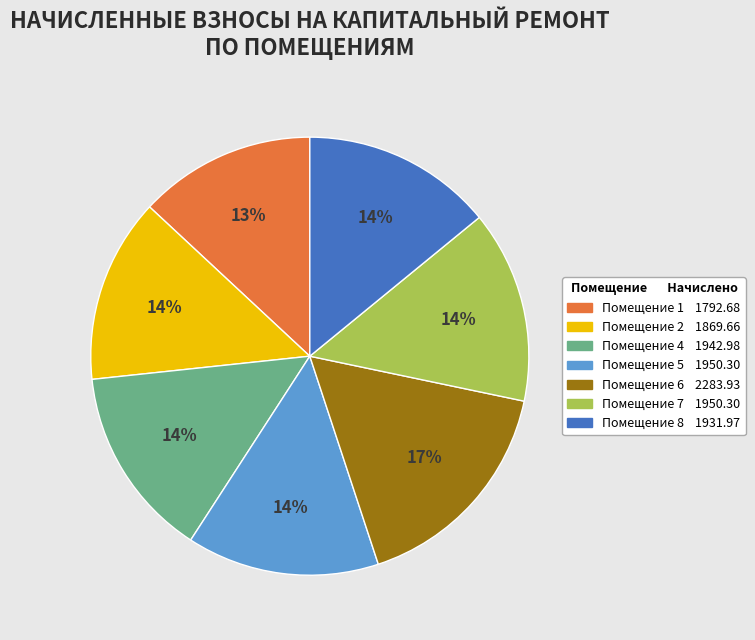

Is there a majority slice in this chart?

No